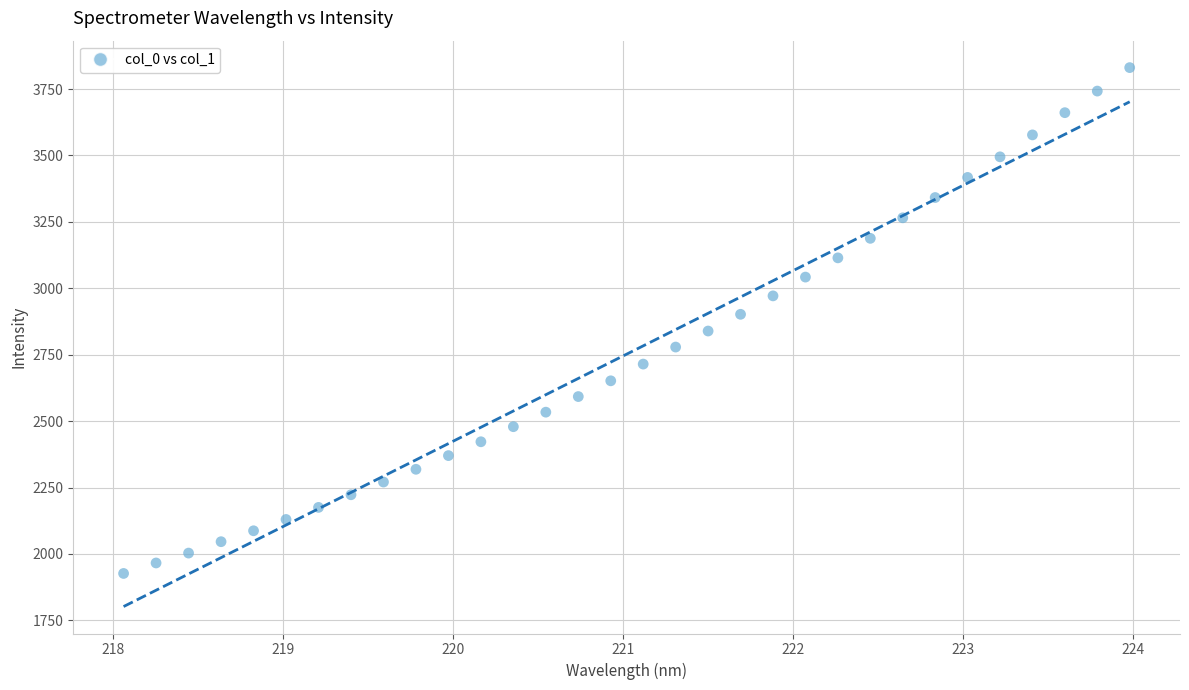

What is the range of X values (max minus min)?

5.9